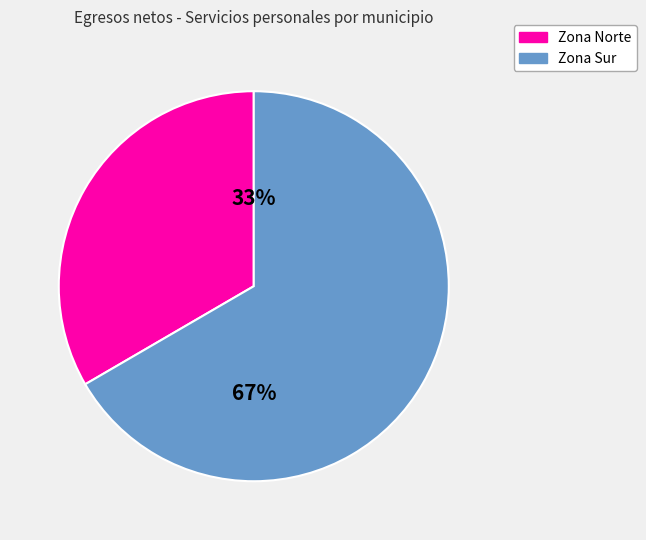

Is there any slice that represents more than half of the pie?

Yes